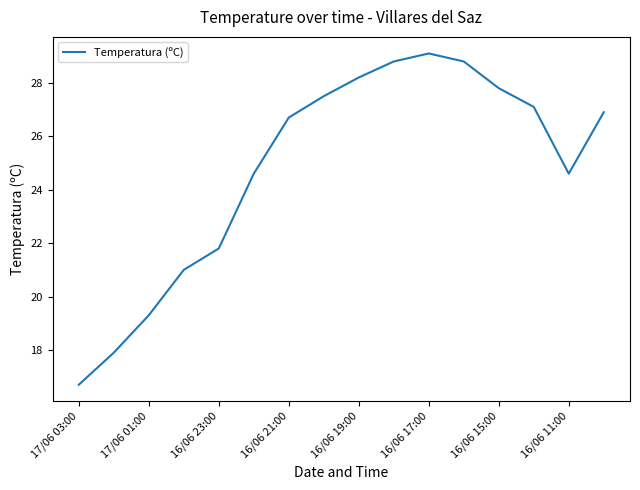

What is the maximum value shown in the chart?

29.1